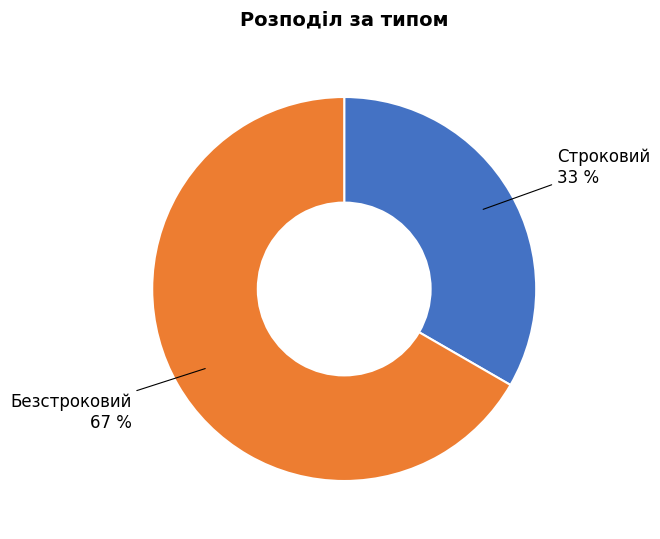

Is there a majority slice in this chart?

Yes